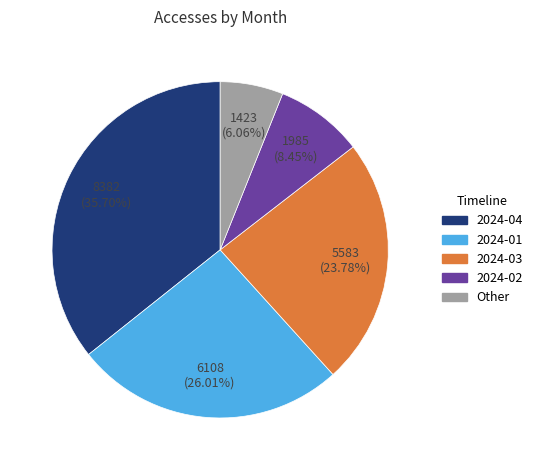

Is there any slice that represents more than half of the pie?

No